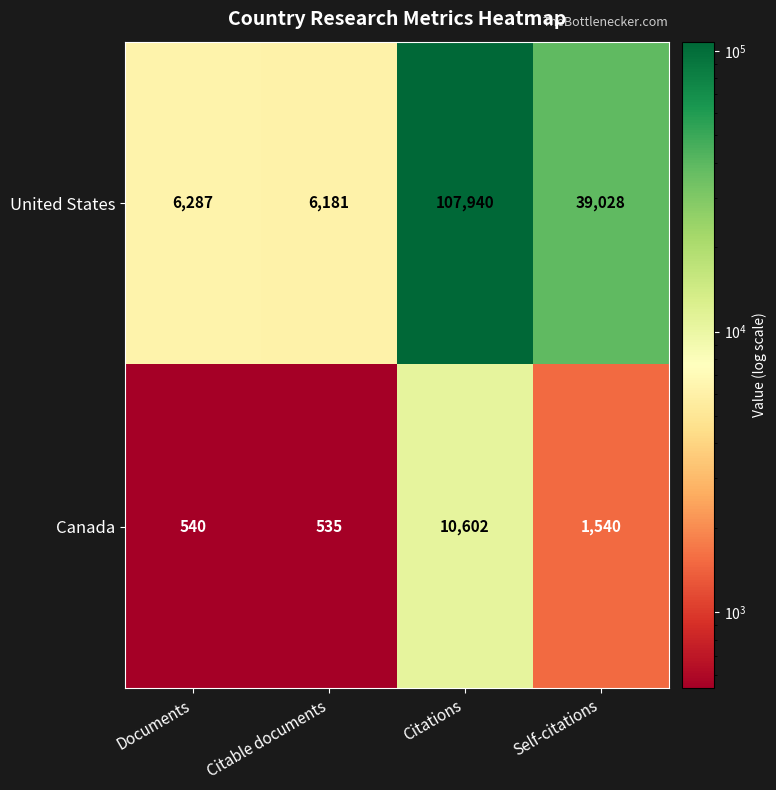

Where does the United States series first go above 39028?

Citations